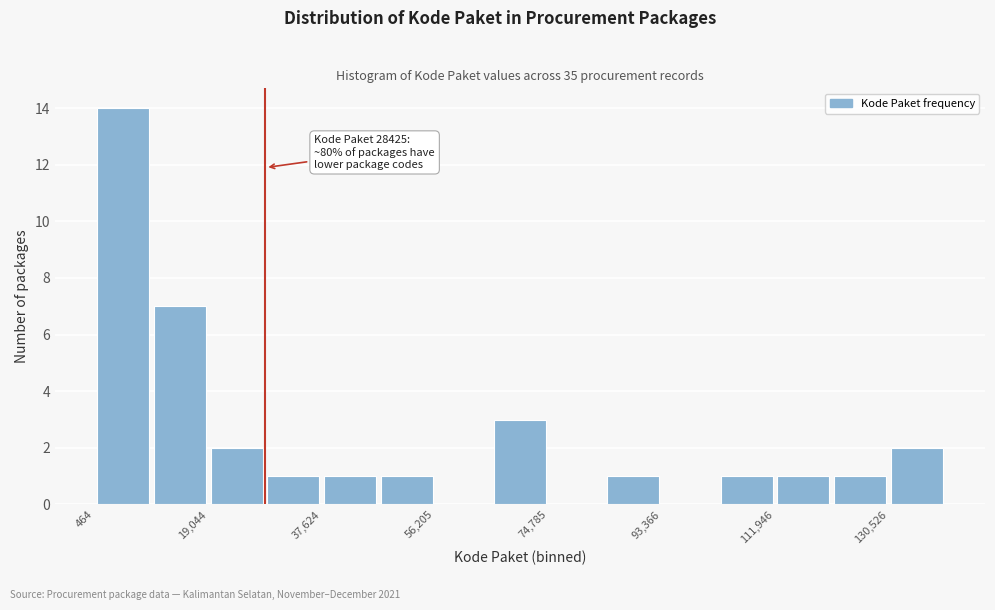

Which range on the x-axis has the tallest bar?

0 to 10000